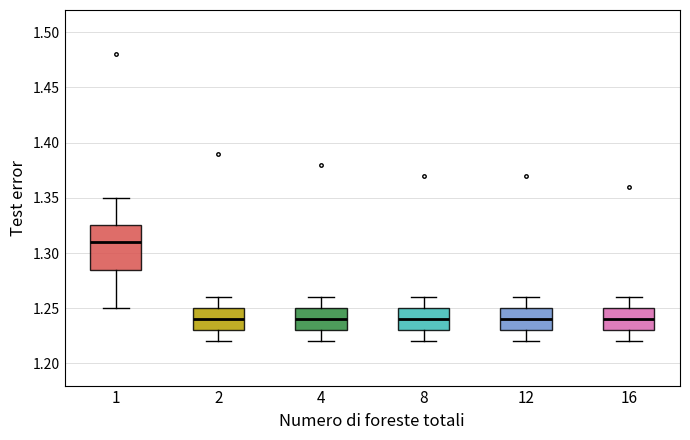

Comparing the boxes themselves (not the whiskers), which one is the tallest?

1